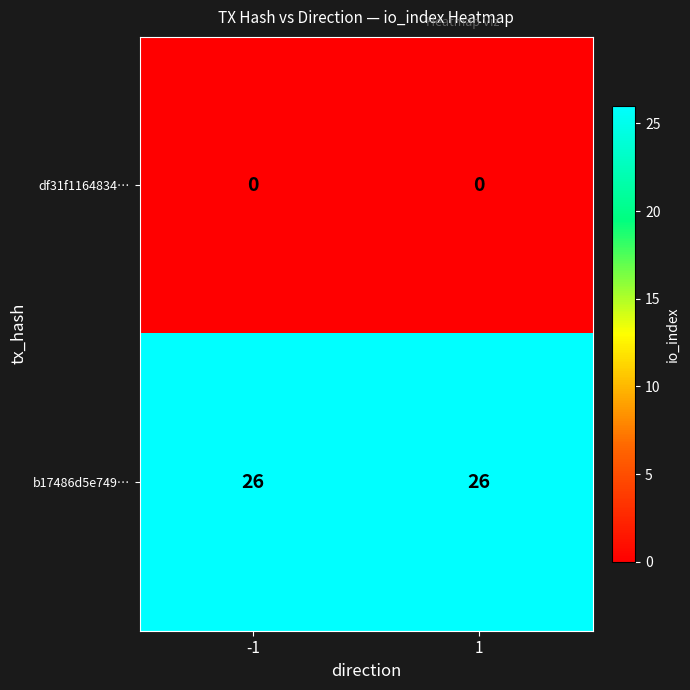

List the series in order of their peak value, lowest first.

df31f1164834…, b17486d5e749…